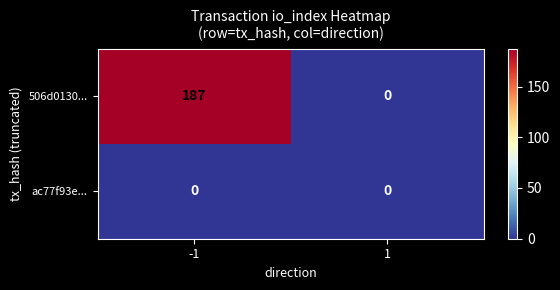

Which series changed the most between -1 and 1?

506d0130...